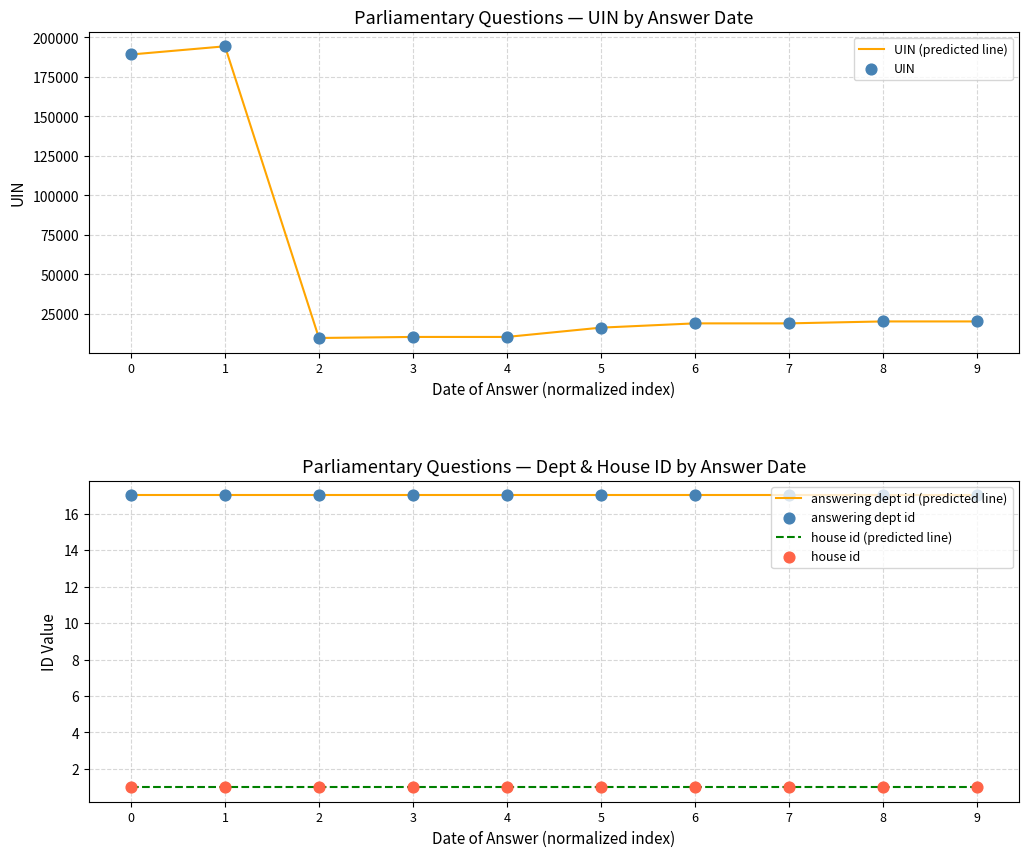

Which series has the largest total across all categories?

UIN (predicted line)